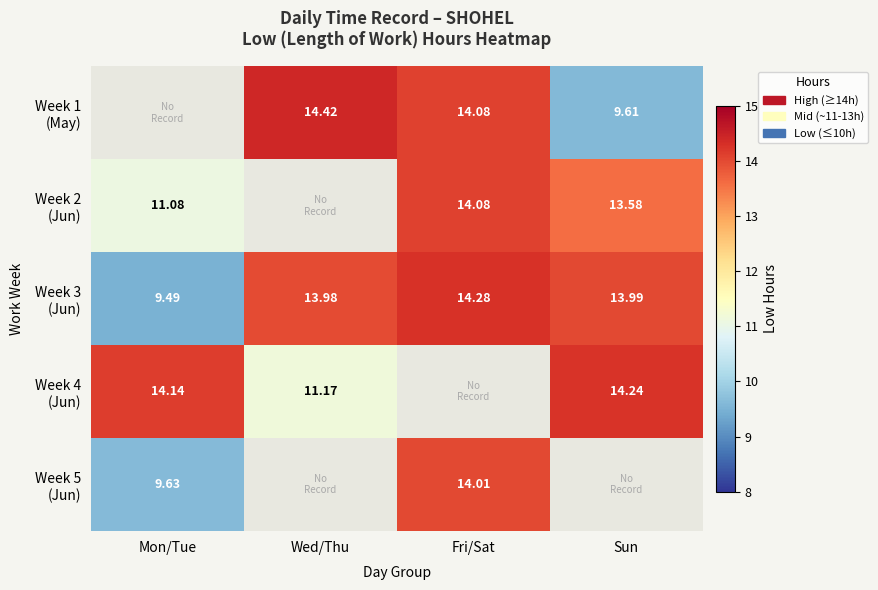

Where does the Week 3 (Jun) series first go above 13?

Wed/Thu